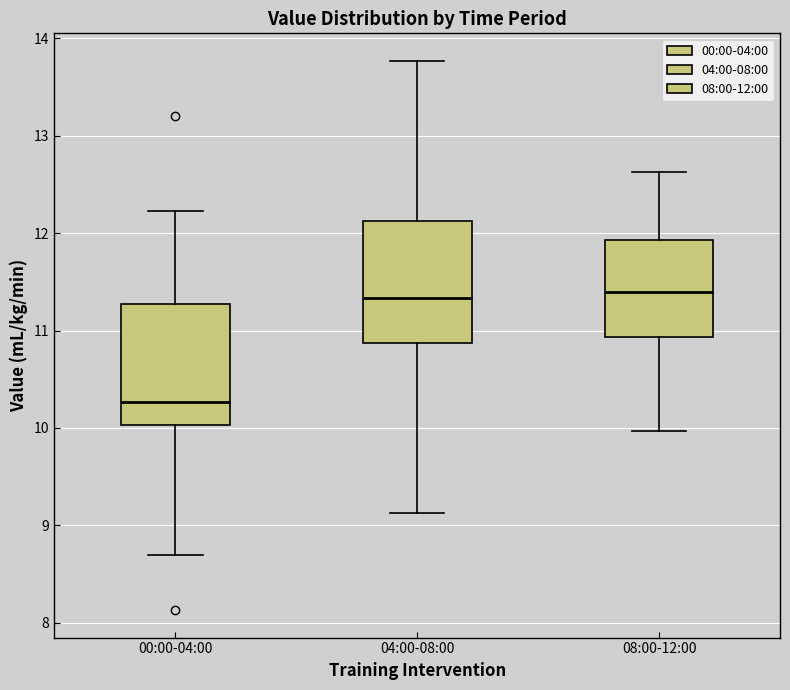

Reading left to right, read every box against the y-axis: the position of its median line, the range the box covers, and the ends of its whiskers. The values are not printed on the chart, so give them approximately, as read against the axis.

00:00-04:00: median 10.3, box 10.0 to 11.3, whiskers 8.7 to 12.2
04:00-08:00: median 11.3, box 10.9 to 12.1, whiskers 9.1 to 13.8
08:00-12:00: median 11.4, box 10.9 to 11.9, whiskers 10.0 to 12.6